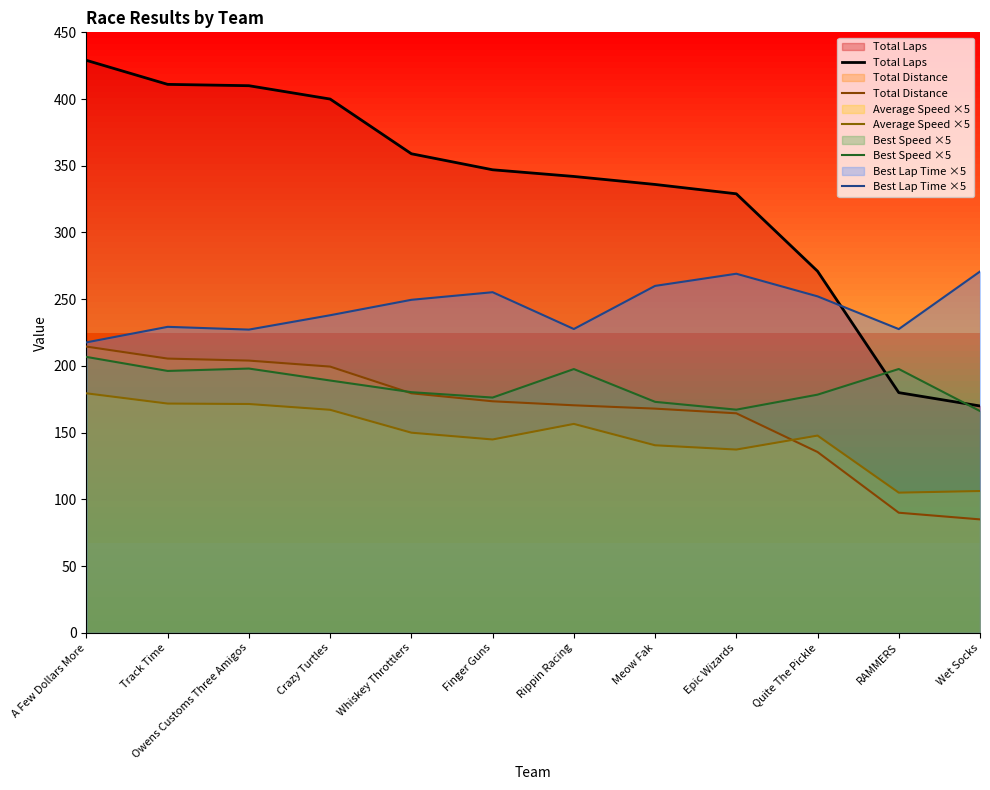

At how many categories does at least one series exceed 148?

12